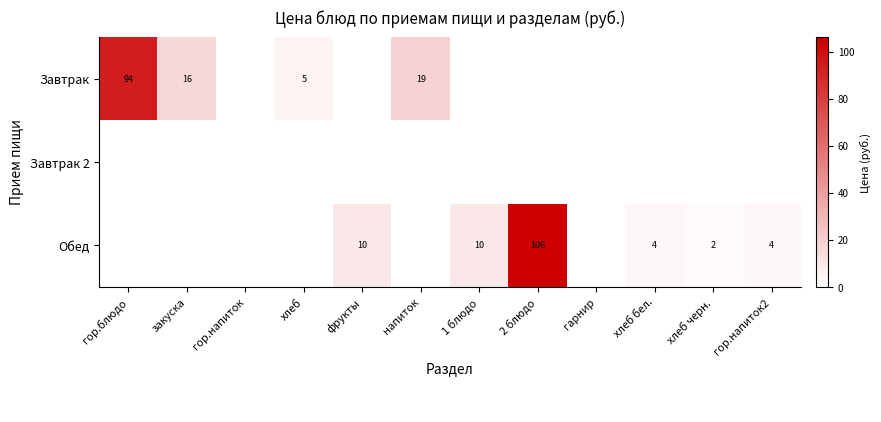

Is it true that Обед equals 4 at хлеб бел.?

True